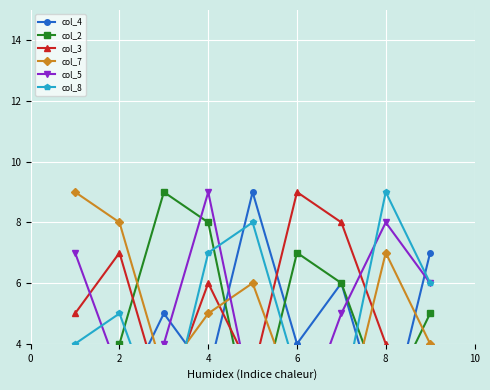

Which category has the lowest value in the col_7 series?

6